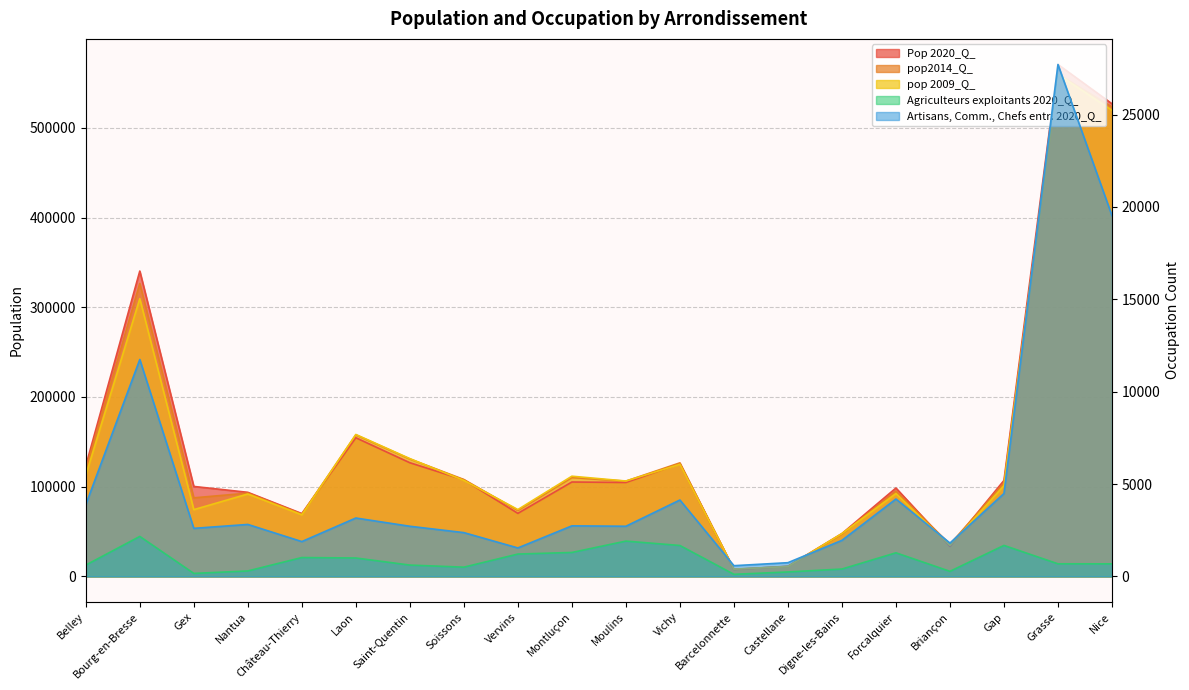

Reading right to left, transcribe all the data shown in this chart.

Pop 2020_Q_: 526807.0	570603.0	107029.0	33576.0	98560.0	47759.0	11397.0	7735.0	125645.0	104731.0	105252.0	70312.0	107658.0	126727.0	154583.0	70094.0	93755.0	100314.0	340382.0	123405.0
pop2014_Q_: 523267.0	560045.0	104131.0	35752.0	95177.0	47288.0	11119.0	8004.0	126614.0	106238.0	110210.0	73594.0	108062.0	130918.0	157791.0	69369.0	92853.0	87609.0	326527.0	119138.0
pop 2009_Q_: 519558.0	559542.0	101239.0	34597.0	92398.0	47822.0	11056.0	8174.0	124961.0	106365.0	111720.0	74551.0	106996.0	131341.0	158237.0	68688.0	91916.0	74446.0	309652.0	112839.0
Agriculteurs exploitants 2020_Q_: 681.9	683.6	1679.5	276.5	1279.4	400.9	243.0	115.1	1675.5	1912.8	1298.0	1211.9	502.3	615.1	998.6	1022.9	297.2	164.4	2165.5	614.6
Artisans, Comm., Chefs entr. 2020_Q_: 19524.2	27706.8	4489.4	1807.2	4190.5	1954.4	744.5	581.9	4137.4	2716.7	2738.2	1542.5	2371.9	2715.9	3161.6	1887.1	2814.9	2602.9	11741.2	3885.9